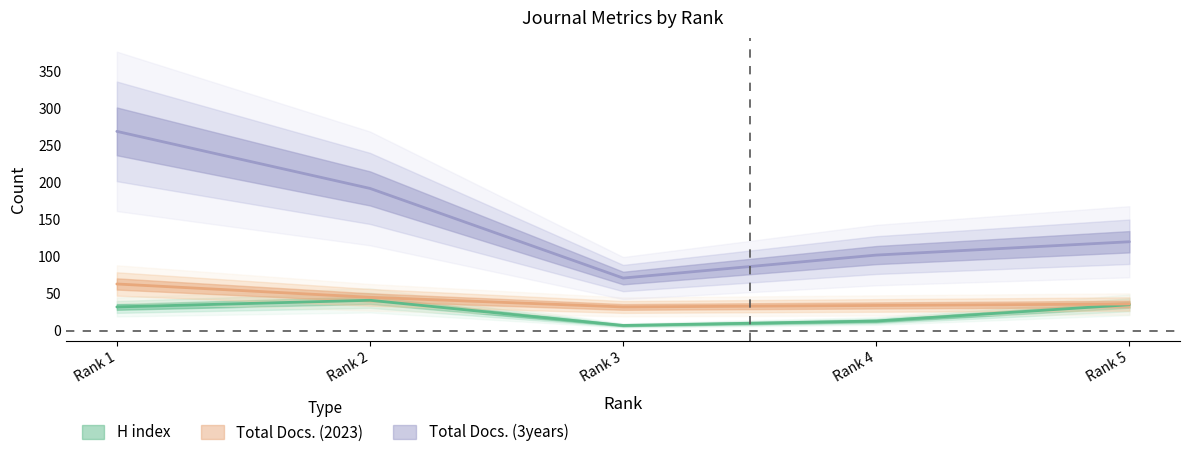

At how many categories does at least one series exceed 203?

1